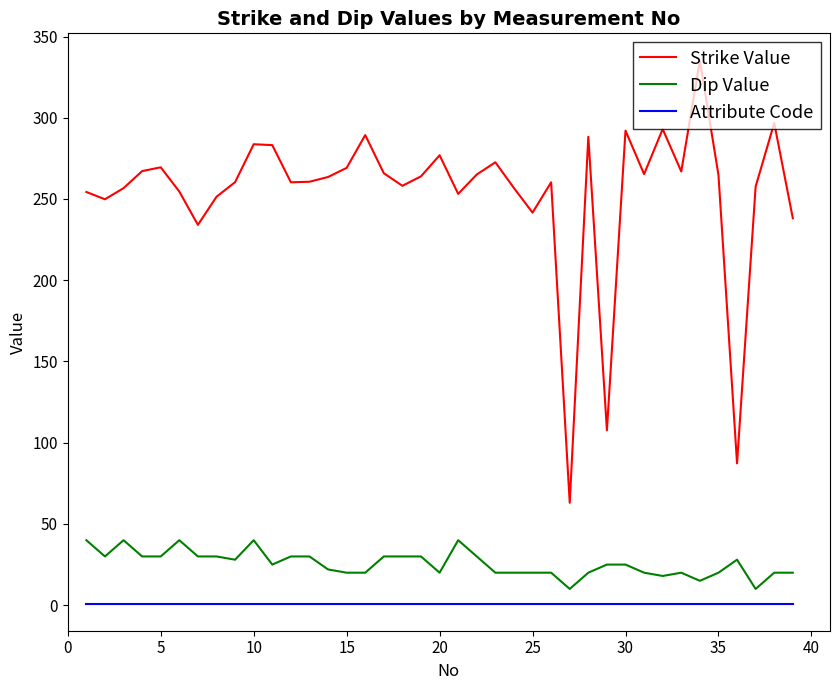

What is the difference between the maximum and minimum values in the Strike Value series?

272.2